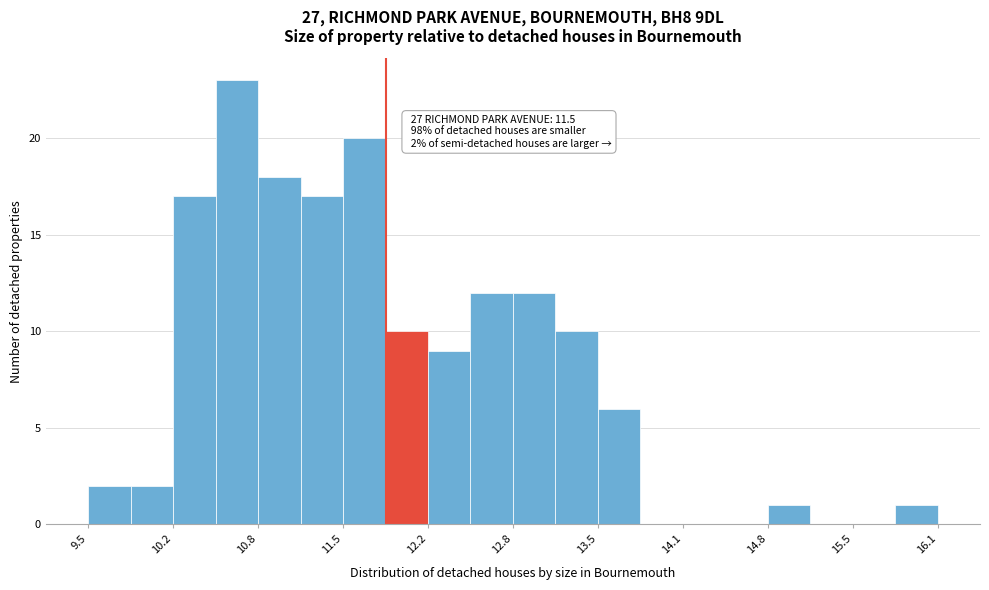

Around what value on the x-axis is the tallest bar? Give the approximate position of its centre, as read against the axis.

10.7